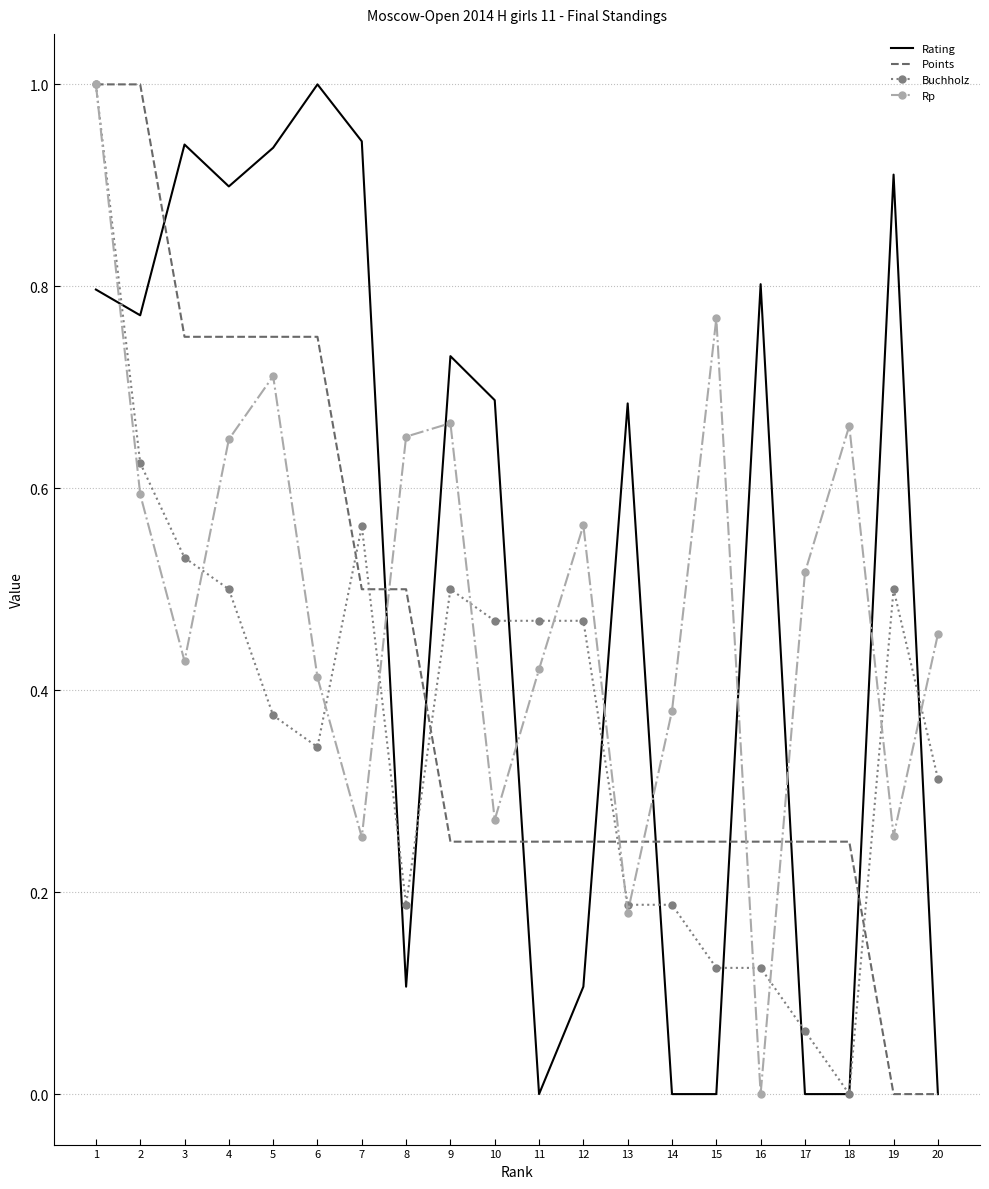

Which series changed the most between 2 and 11?

Rating